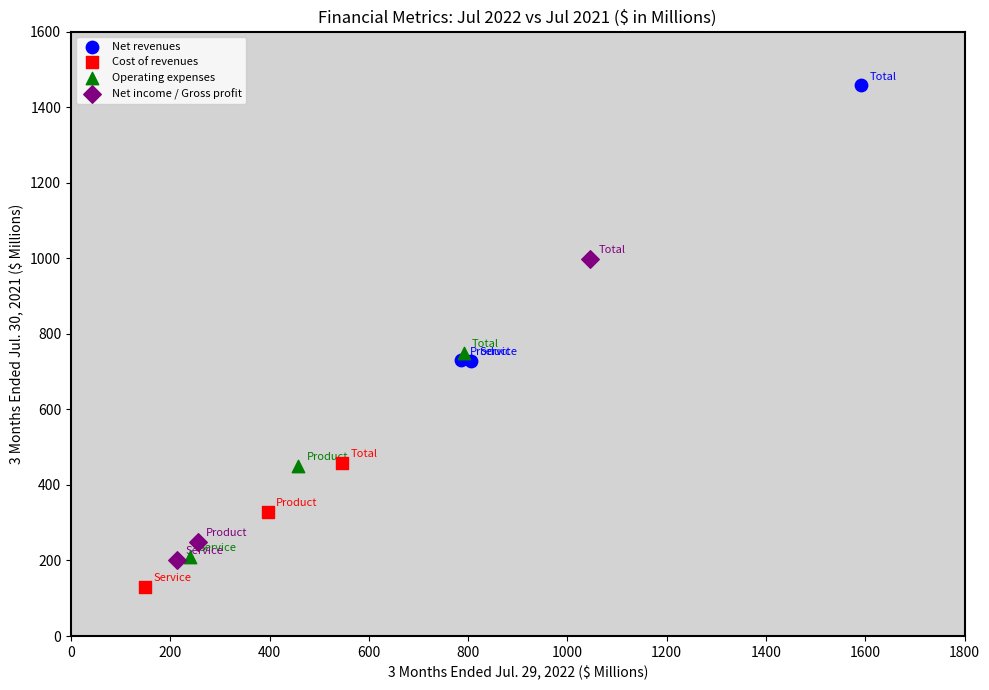

Which series reaches the maximum Y coordinate?

Net revenues